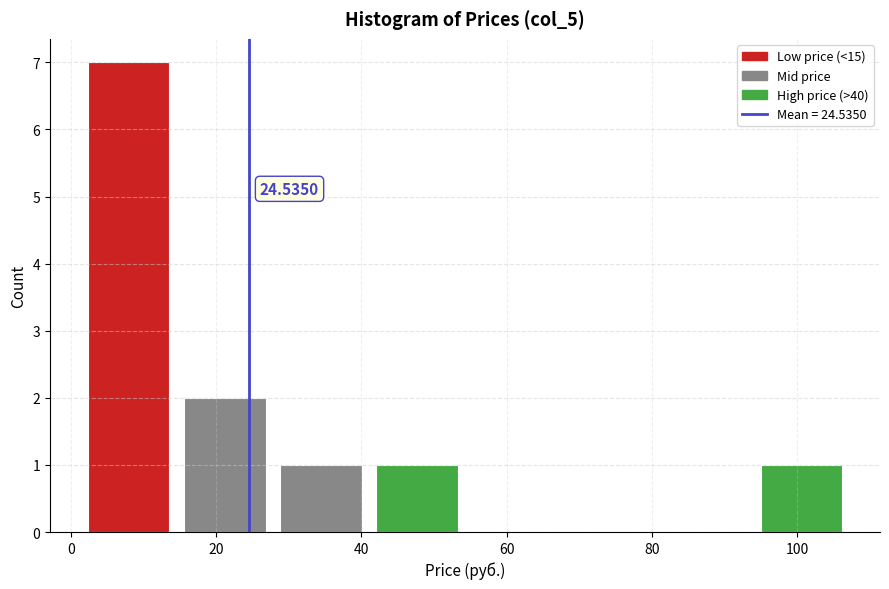

Over which range of the x-axis is the bar tallest?

2 to 14